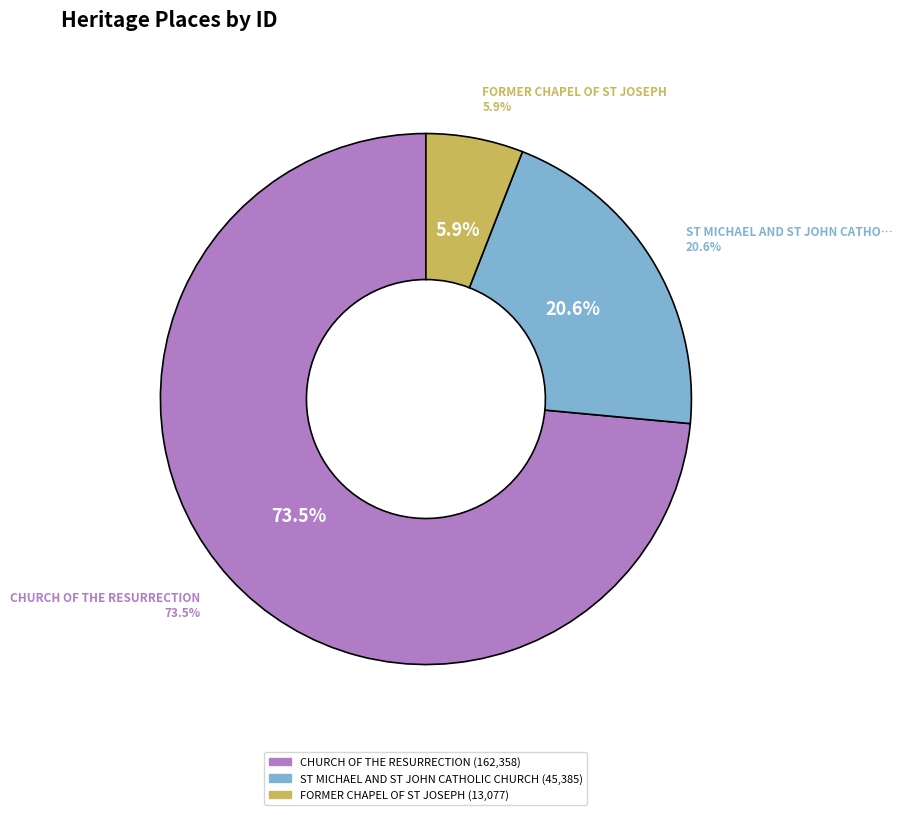

To the nearest percent, what is the difference between the CHURCH OF THE RESURRECTION and FORMER CHAPEL OF ST JOSEPH slice percentages?

68%